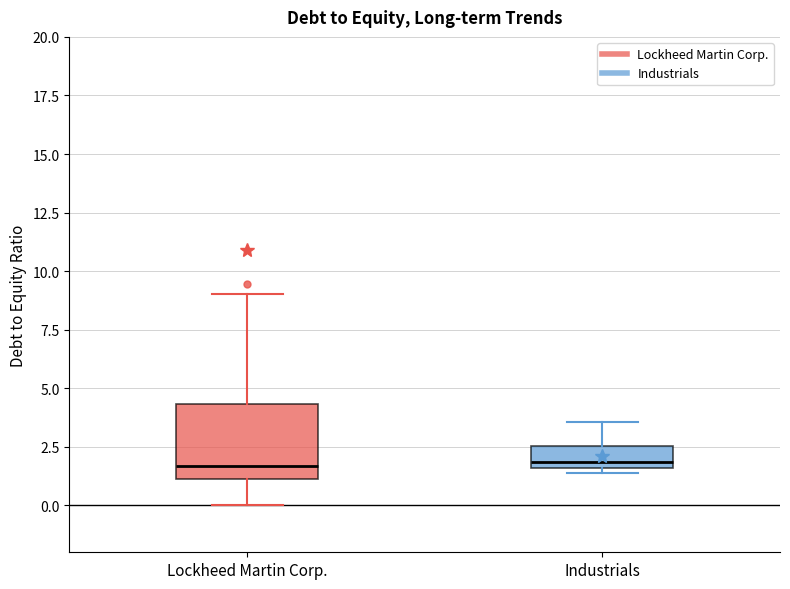

Where is the lower edge of the box for Industrials on the y-axis? The values are not printed on the chart, so give them approximately, as read against the axis.

1.5